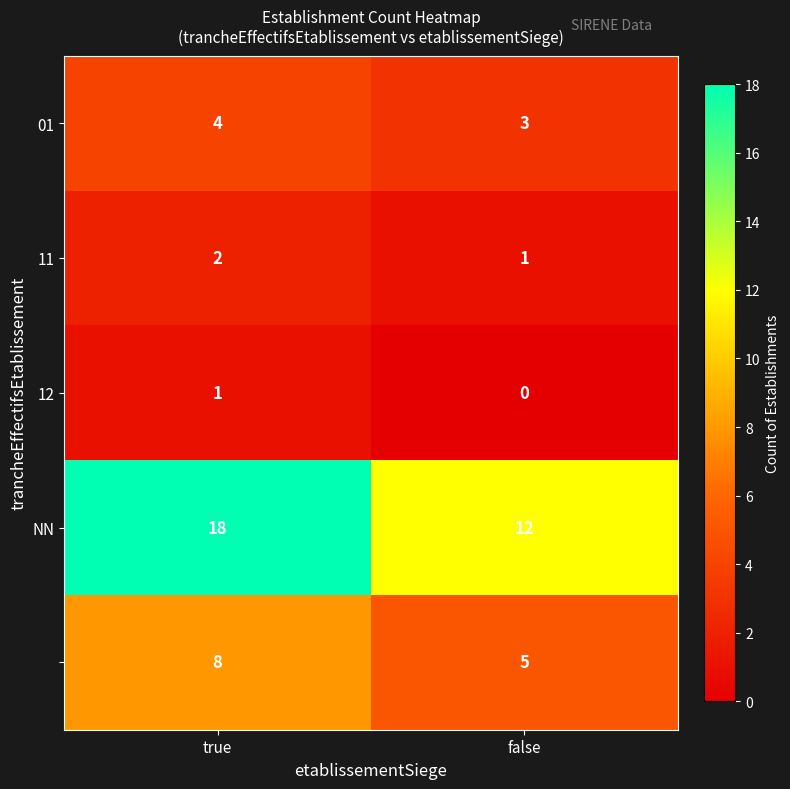

What is the maximum value shown in the chart?

18